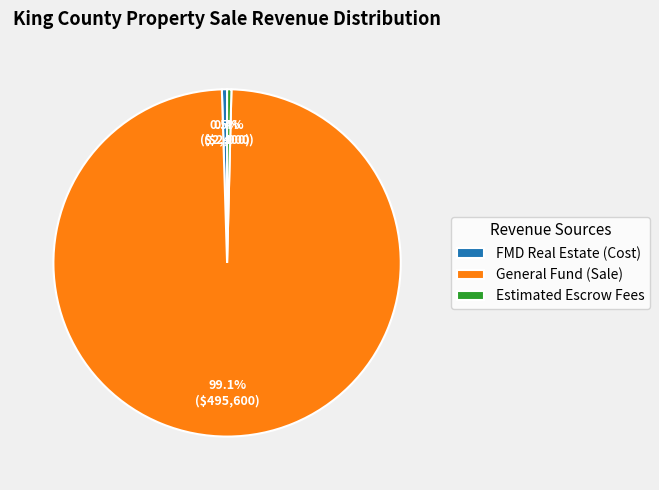

Is there a majority slice in this chart?

Yes